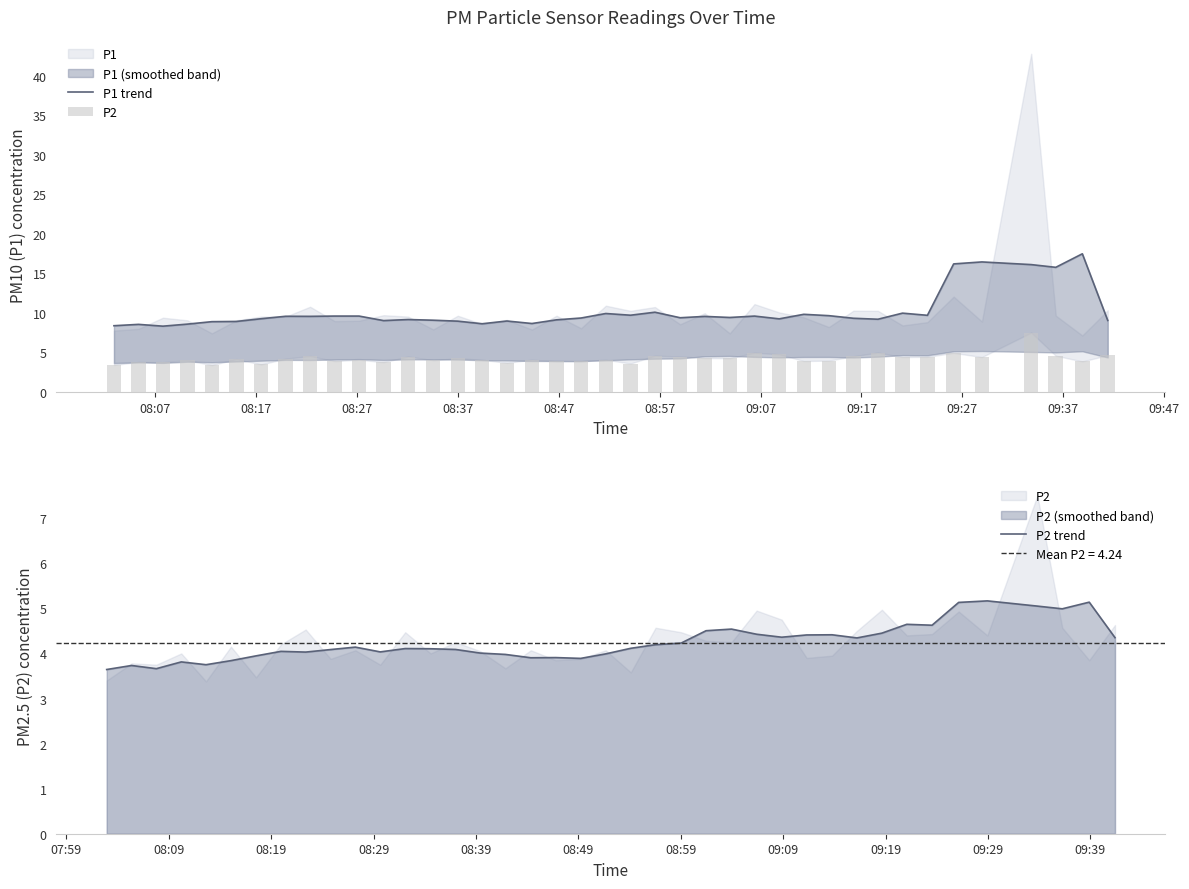

What is the value of the P2 trend bar at the 10th from the left?

4.1